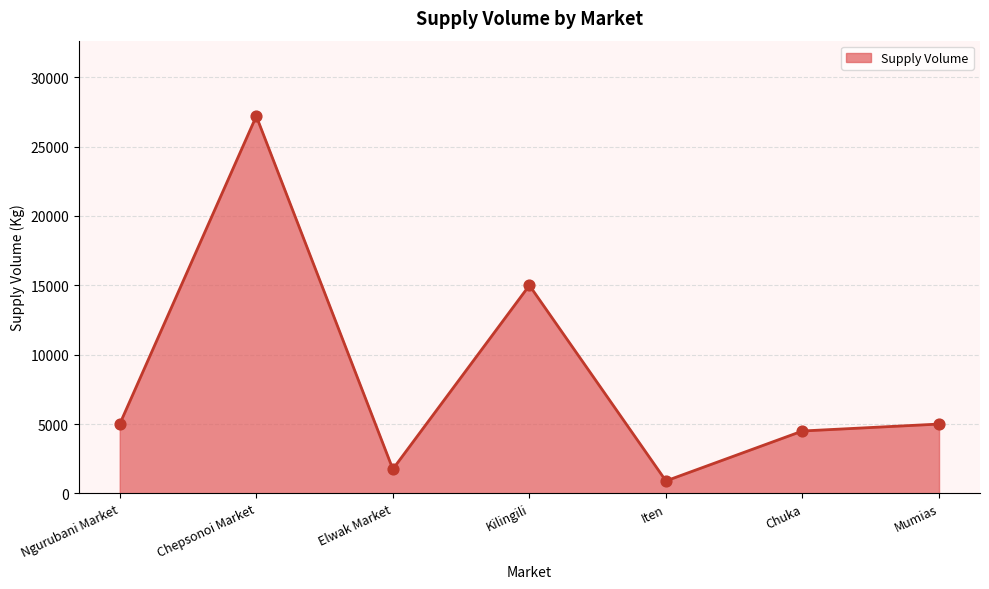

Approximately how many times larger is the value at Ngurubani Market compared to Mumias?

1.0